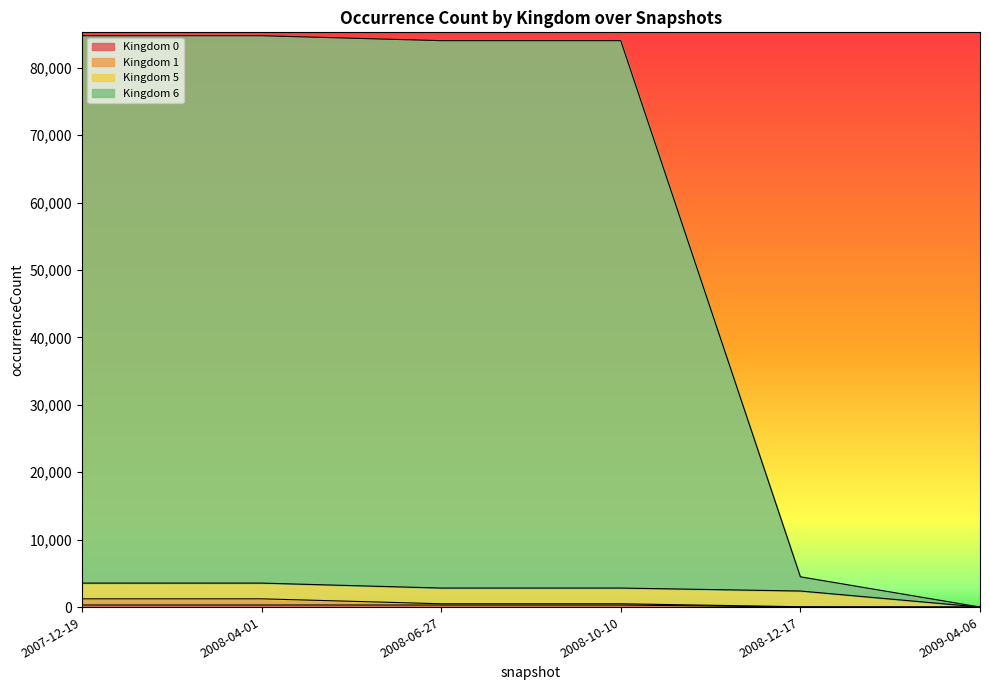

True or false: 6 has more than 0 points higher than both neighbors.

False